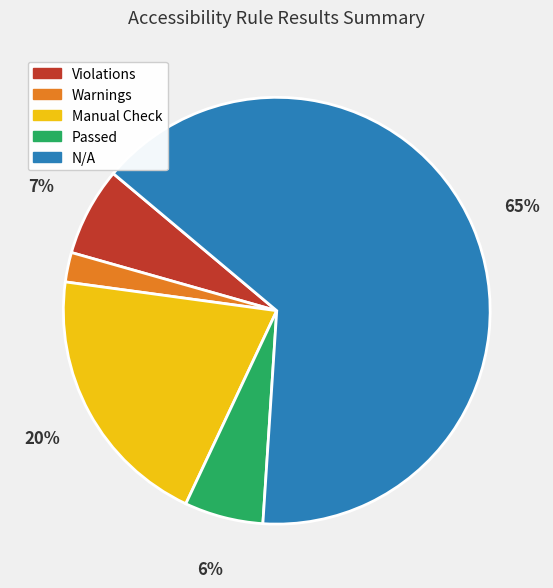

Is there any slice that represents more than half of the pie?

Yes